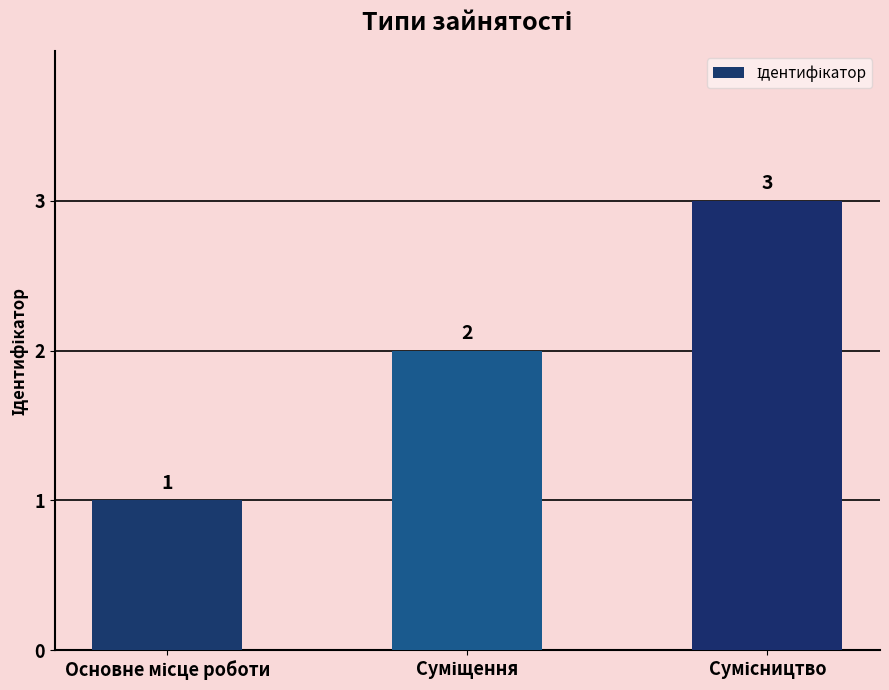

What is the sum of all values?

6